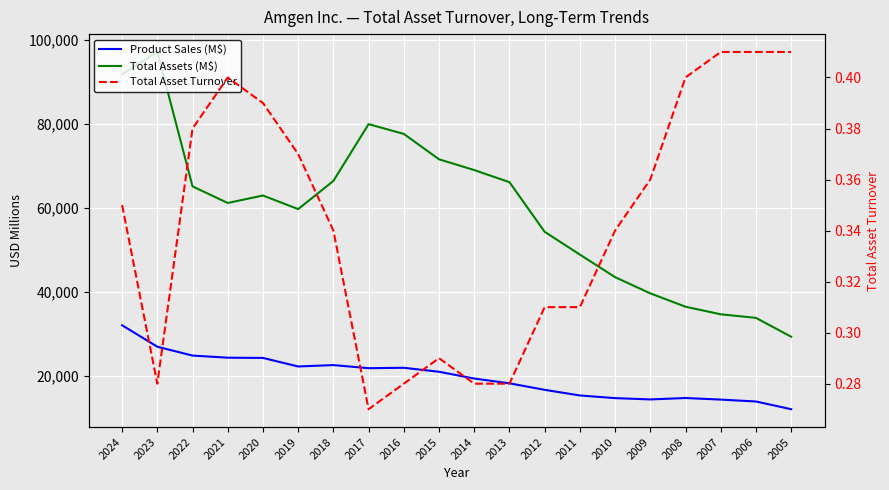

Which series changed the most between 2011 and 2005?

Total Assets (M$)